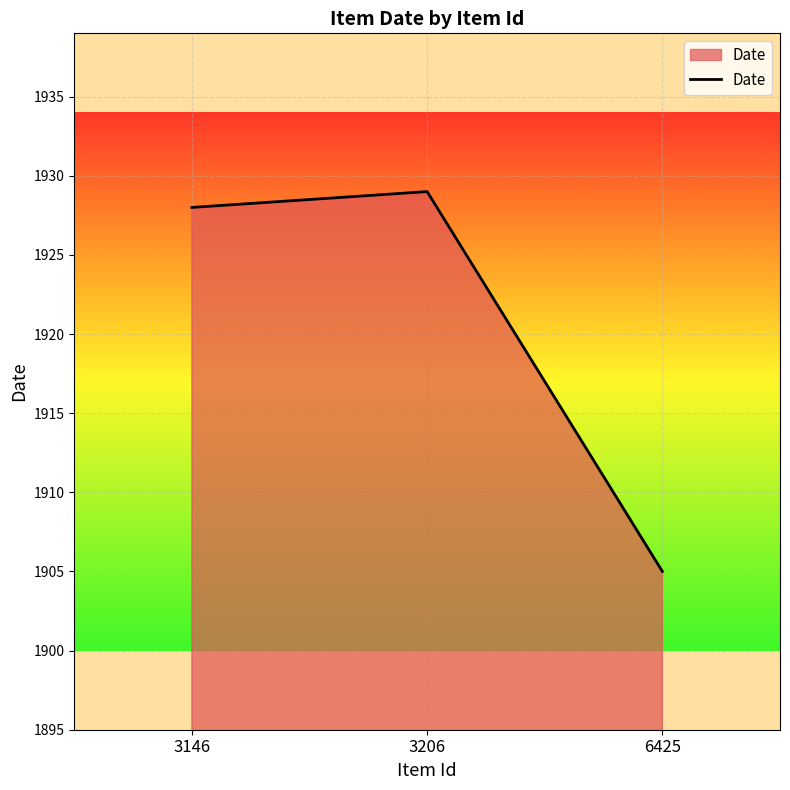

True or false: the data shows 577 at 3206.

False